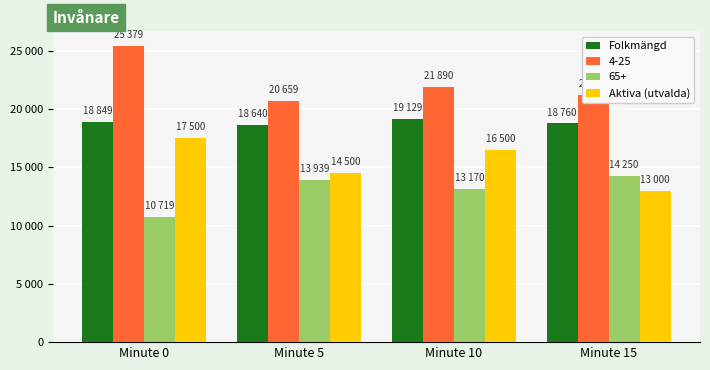

Between Minute 0 and Minute 15, which series saw the biggest shift?

Aktiva (utvalda)